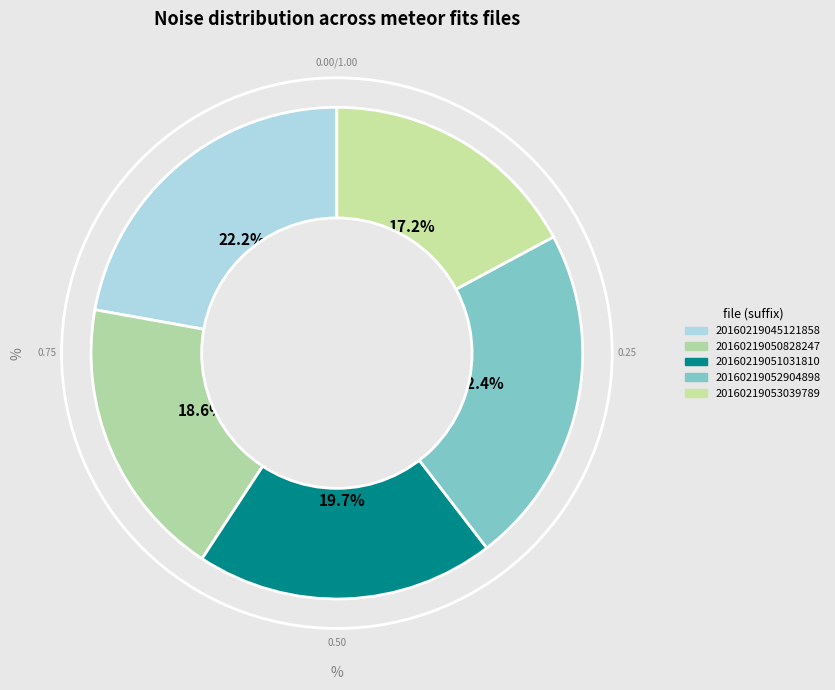

What percentage is the 20160219050828247 slice, to the nearest percent?

19%